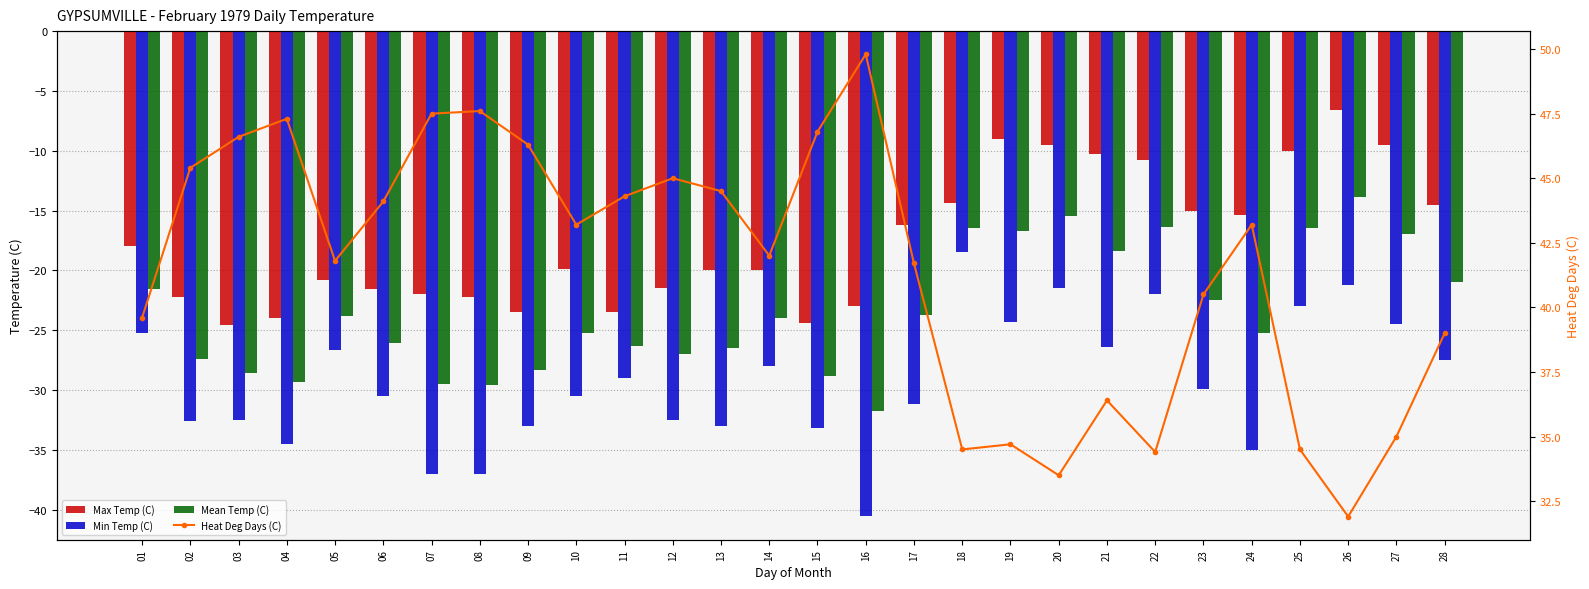

Which series has the widest spread of values?

Min Temp (C)